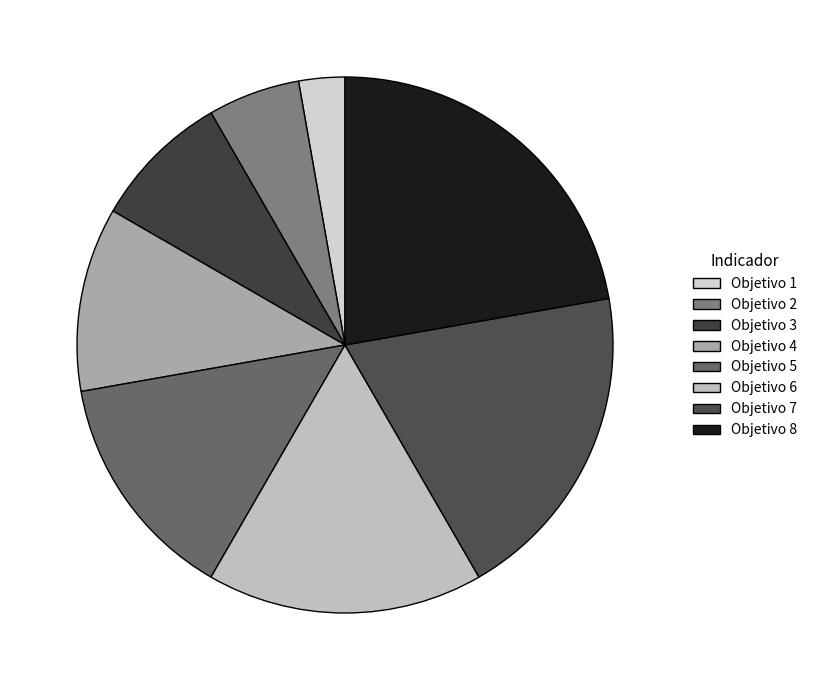

How much of the chart is everything except Objetivo 6?

83.3%